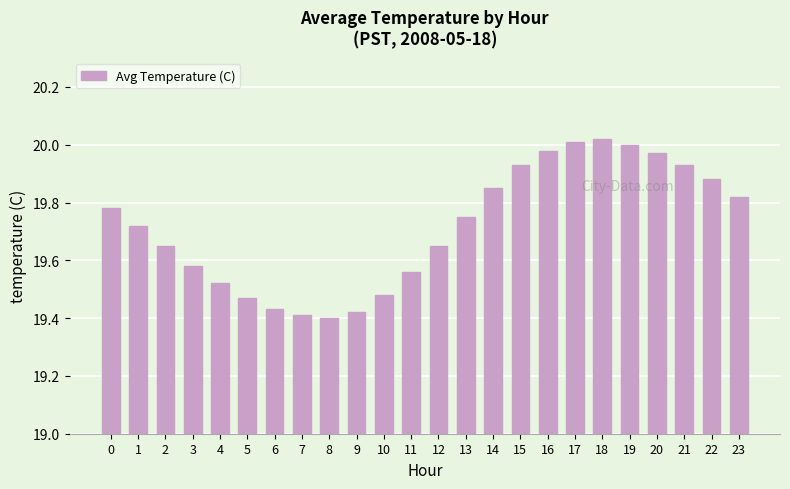

What is the change in value from 9 to 10?

+0.1